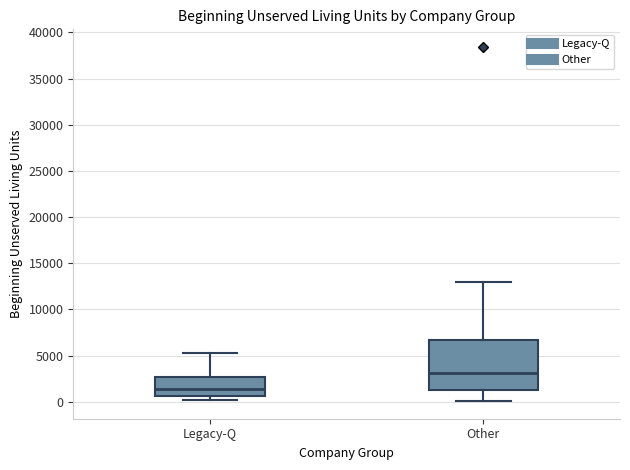

Reading left to right, read every box against the y-axis: the position of its median line, the range the box covers, and the ends of its whiskers. The values are not printed on the chart, so give them approximately, as read against the axis.

Legacy-Q: median 1500, box 500 to 2500, whiskers 0 to 5000
Other: median 3000, box 1500 to 6500, whiskers 0 to 13000